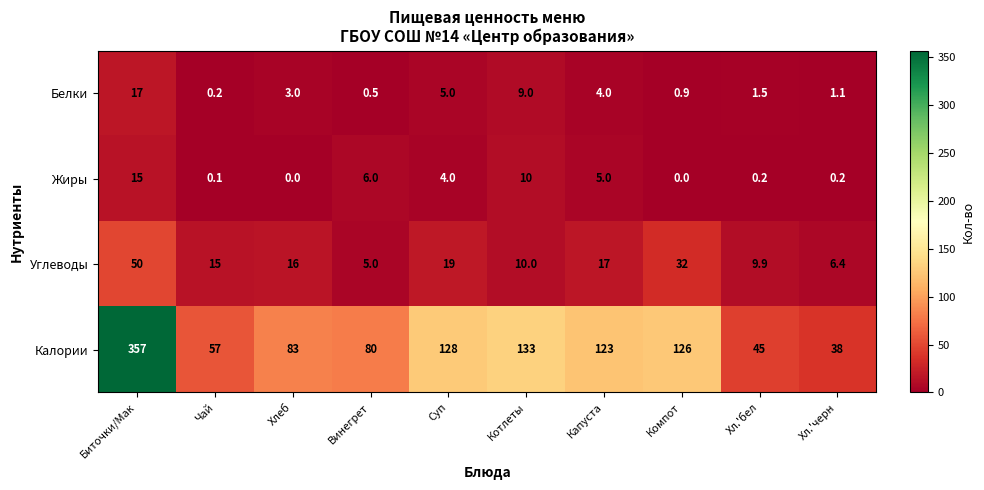

What is the greatest value displayed?

357.0